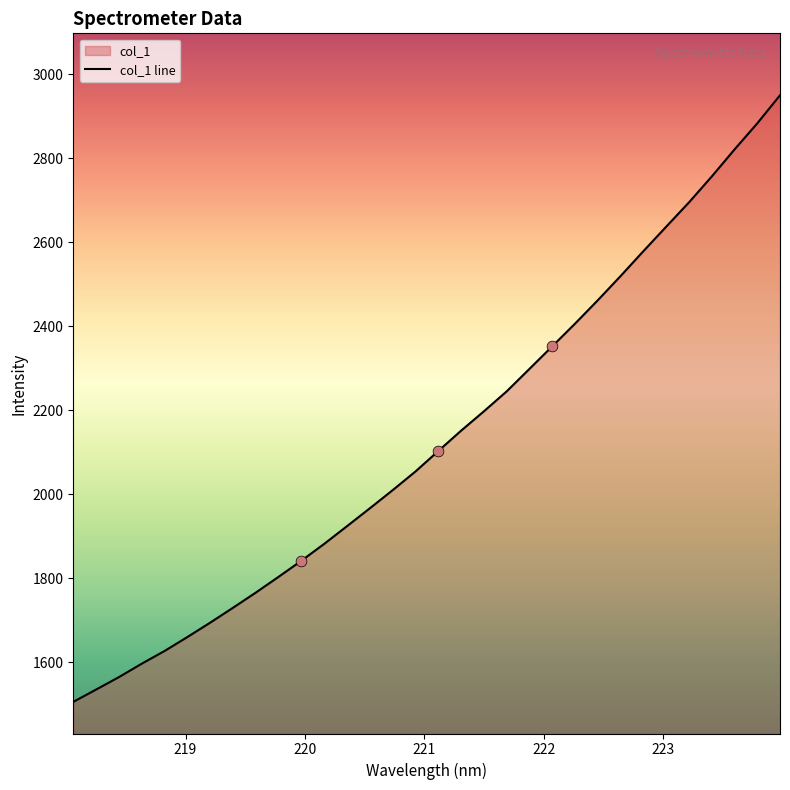

What is the greatest value displayed?

2950.0